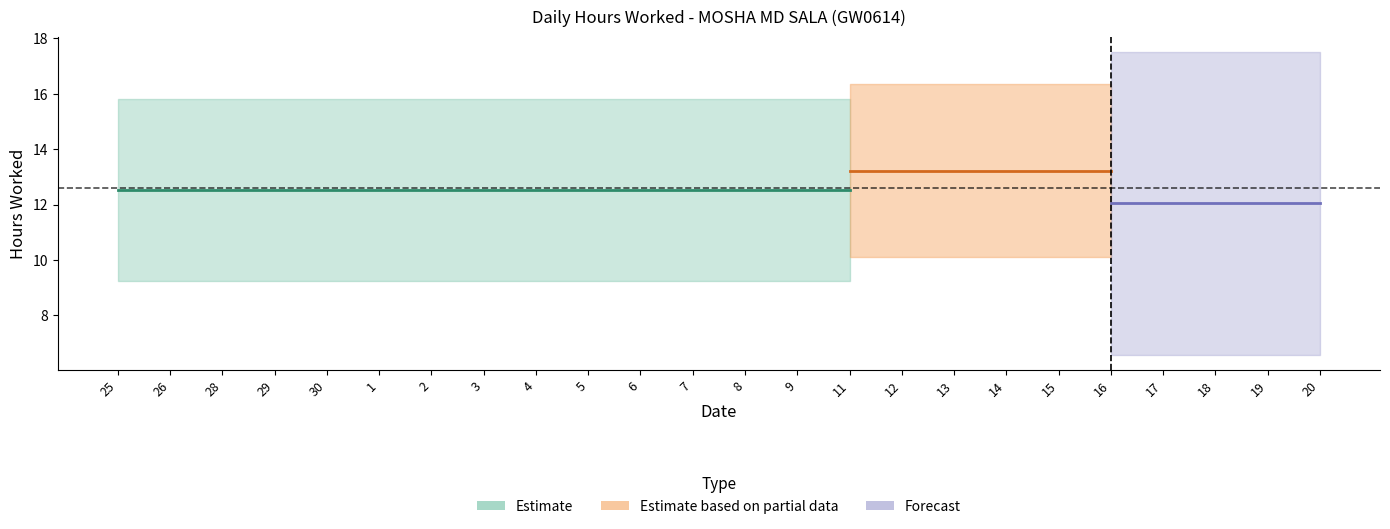

True or false: Low (hours worked) and Break Total intersect in this chart.

False